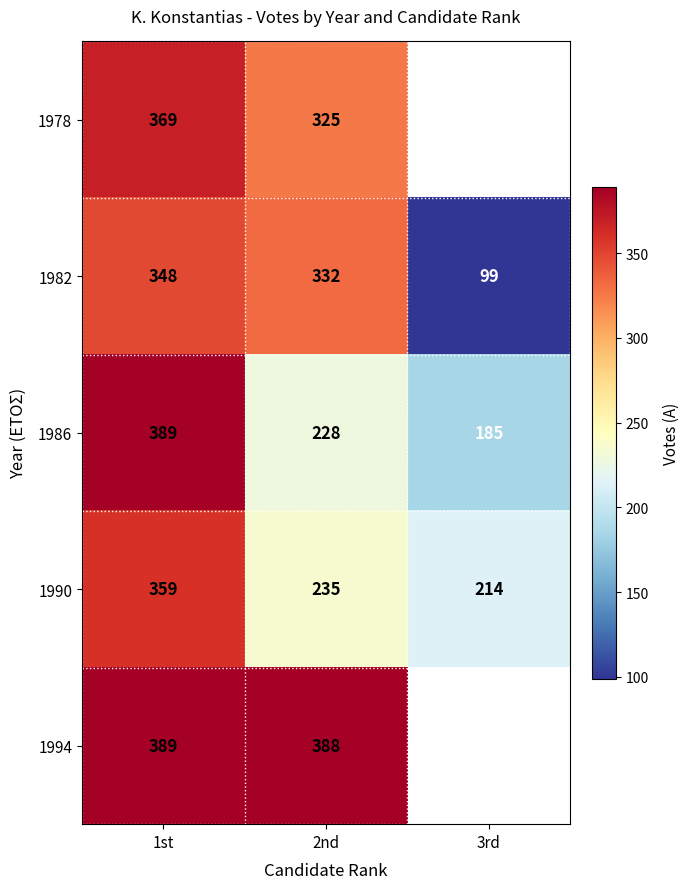

The 1978 series shows 138.2 at 1st. True or false?

False